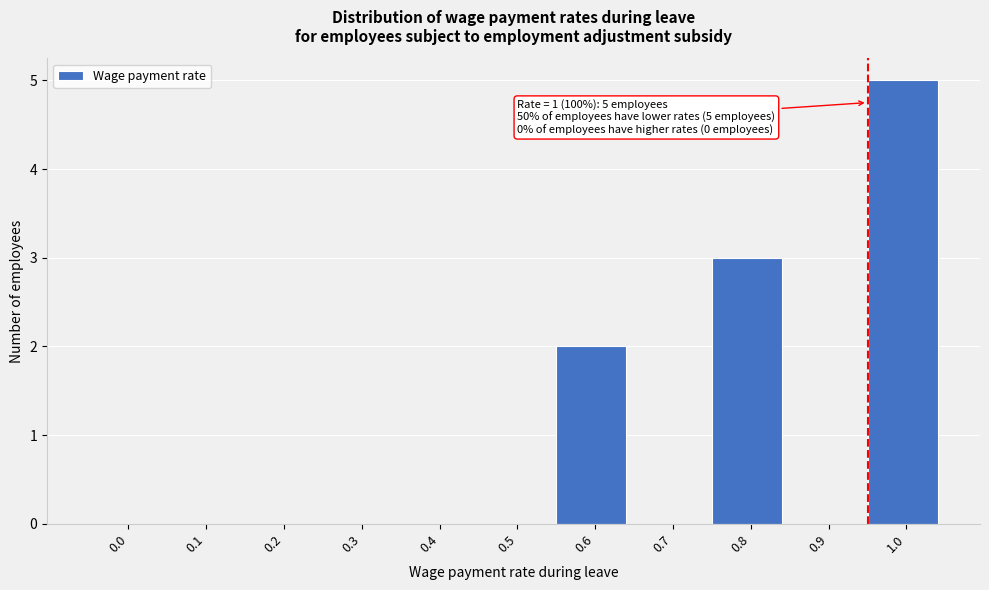

Reading left to right, what are all the values shown in this chart?

0.0=0	0.1=0	0.2=0	0.3=0	0.4=0	0.5=0	0.6=2	0.7=0	0.8=3	0.9=0	1.0=5